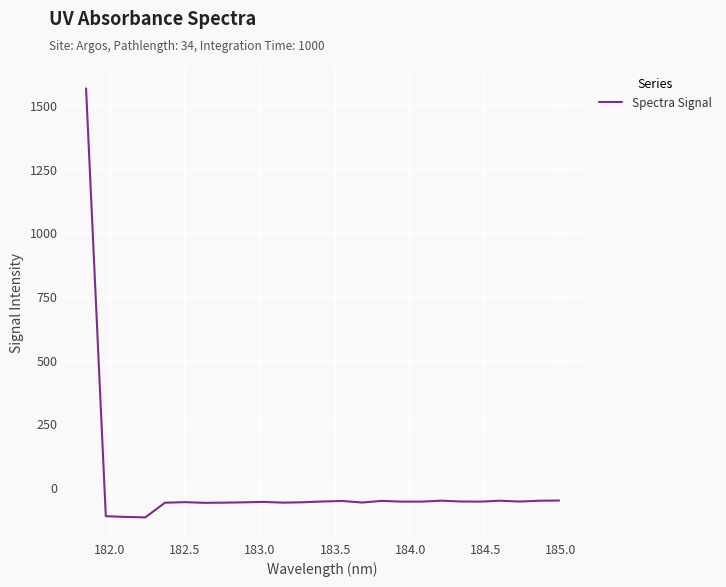

What is the difference between the maximum and minimum values?

1684.3